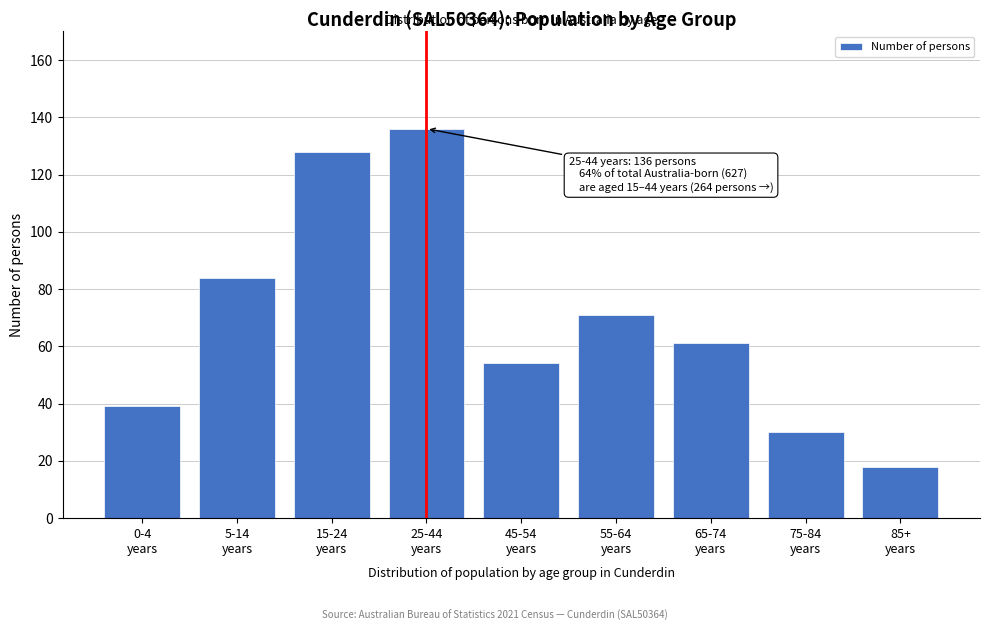

Reading right to left, extract all data points from this chart.

18	30	61	71	54	136	128	84	39